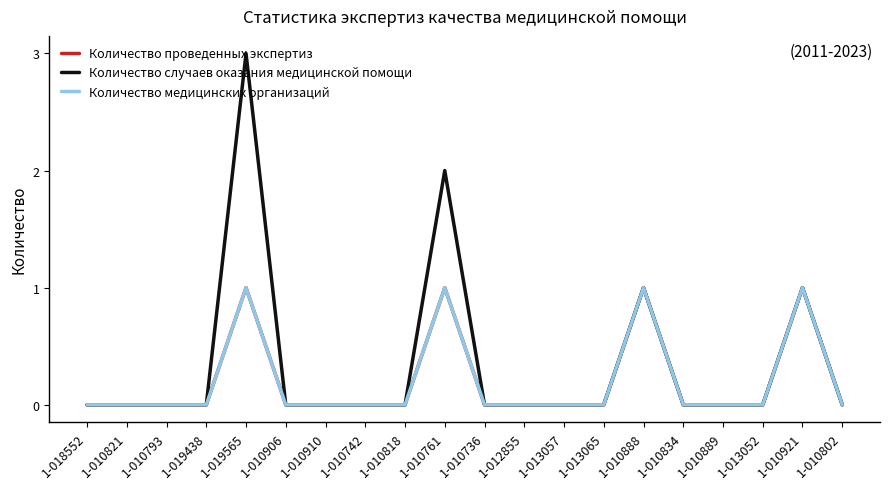

True or false: Количество проведенных экспертиз and Количество случаев оказания медицинской помощи cross at least once.

False